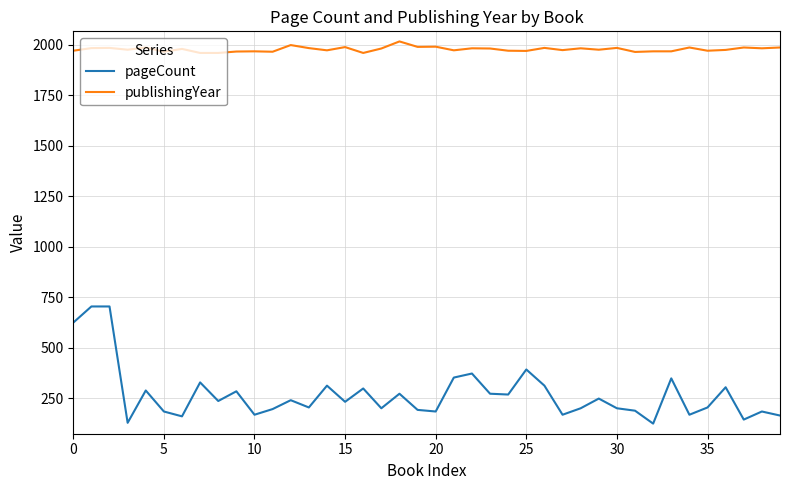

Which series has the largest range (max minus min)?

pageCount